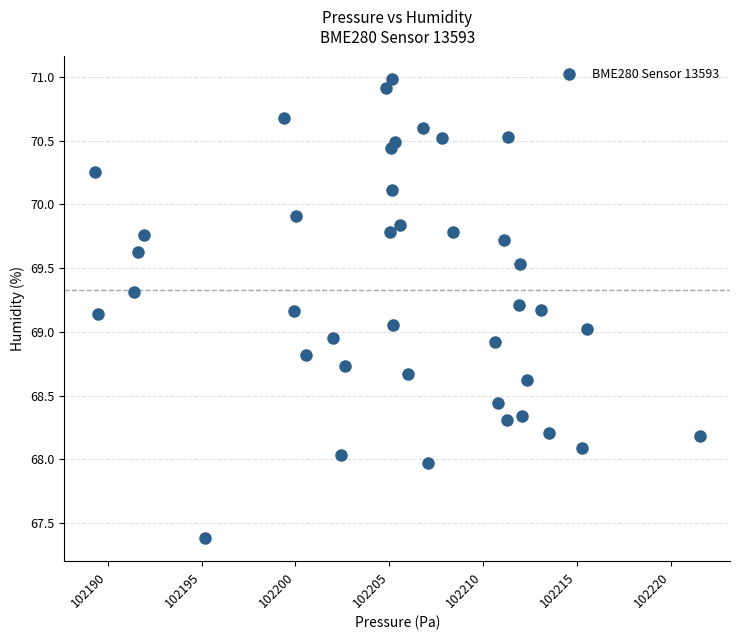

What is the range of Y values (max minus min)?

3.6